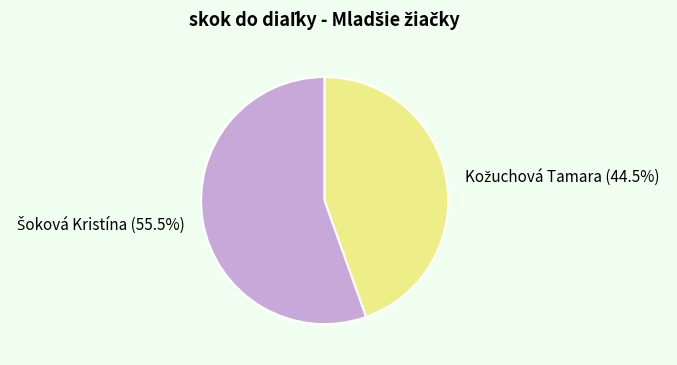

Does any single category account for the majority?

Yes